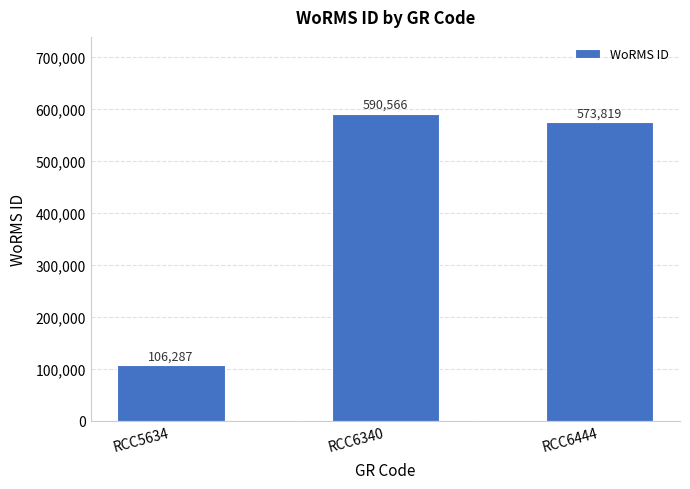

True or false: the data shows 21407 at RCC5634.

False